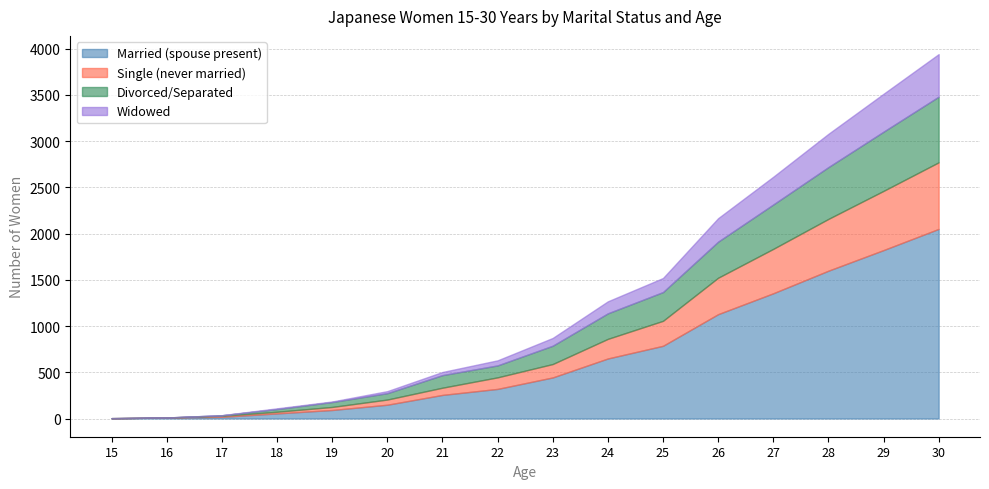

Where does the Divorced/Separated series first go above 198?

24